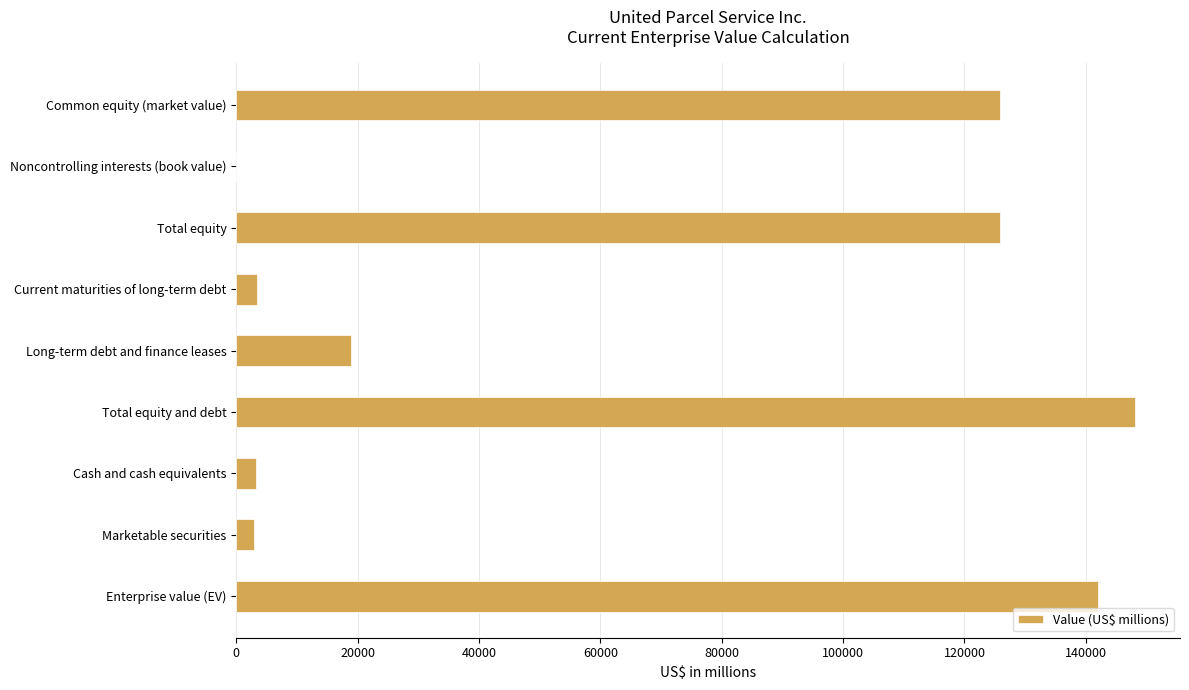

Is it true that the value at Enterprise value (EV) is 235919?

False